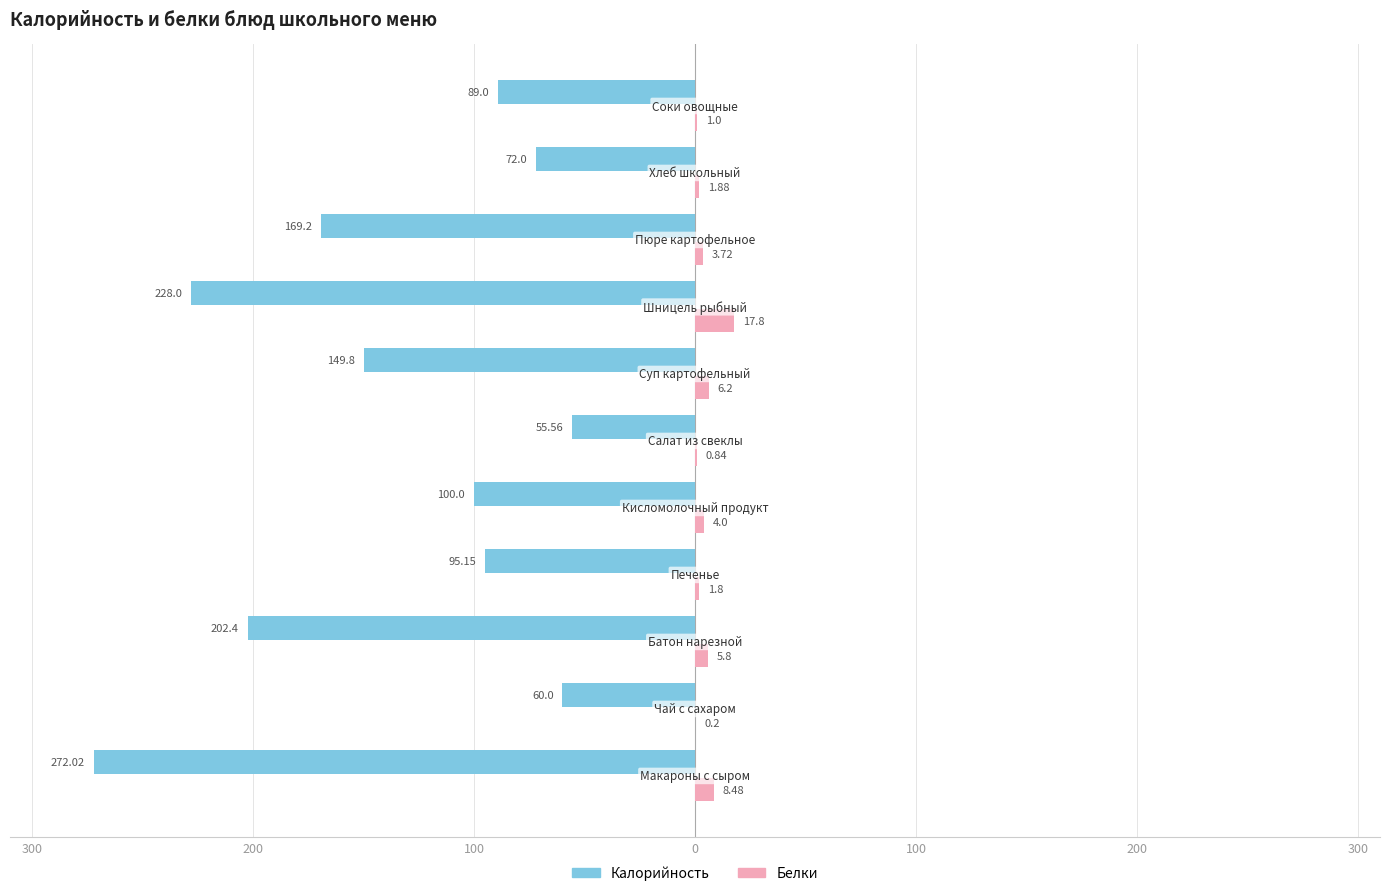

What are all the series names shown in the legend?

Калорийность, Белки